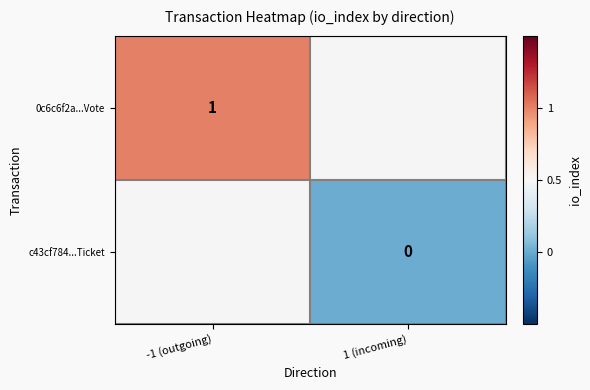

The 0c6c6f2a...Vote series shows 1 at -1 (outgoing). True or false?

True